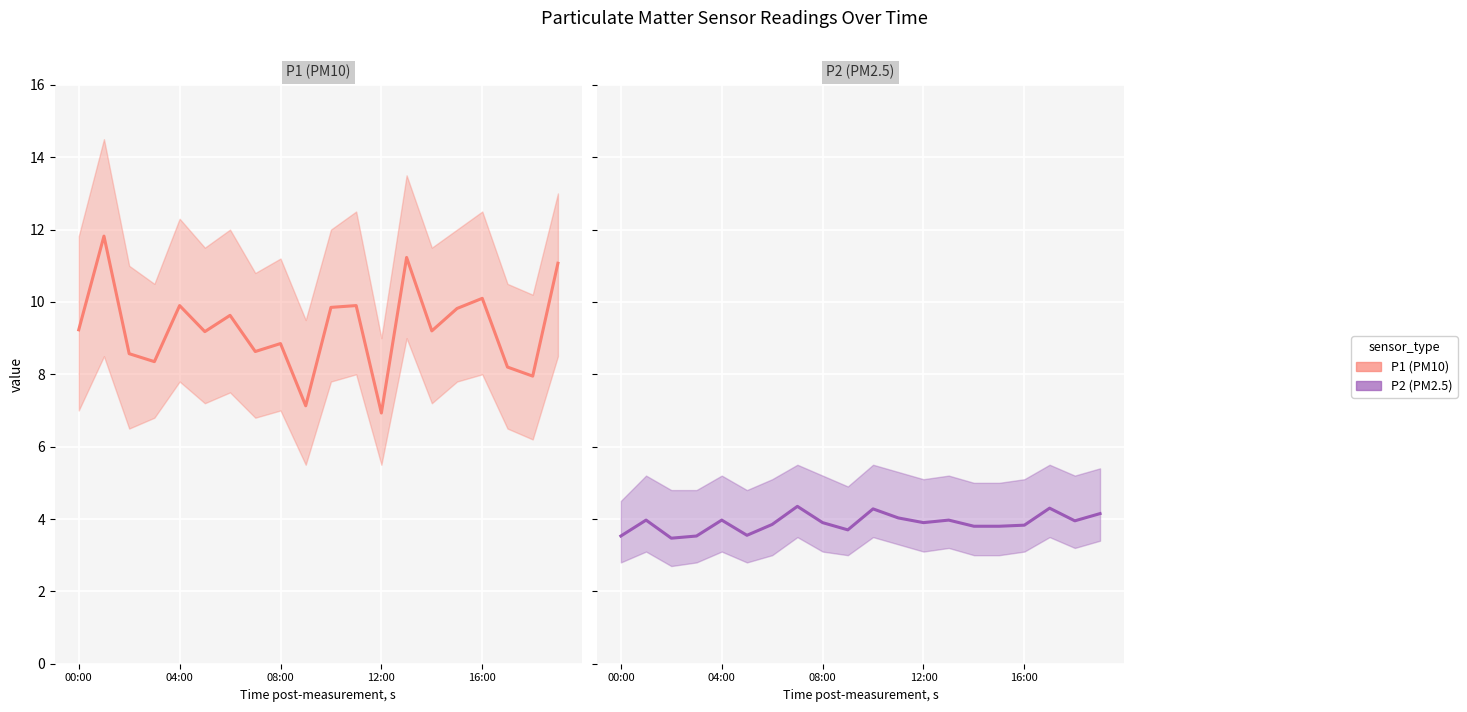

Reading right to left, extract all data points from this chart.

P1 (PM10): 11.1	8.0	8.2	10.1	9.8	9.2	11.2	6.9	9.9	9.8	7.1	8.8	8.6	9.6	9.2	9.9	8.3	8.6	11.8	9.2
P2 (PM2.5): 4.2	4.0	4.3	3.8	3.8	3.8	4.0	3.9	4.0	4.3	3.7	3.9	4.3	3.9	3.5	4.0	3.5	3.5	4.0	3.5